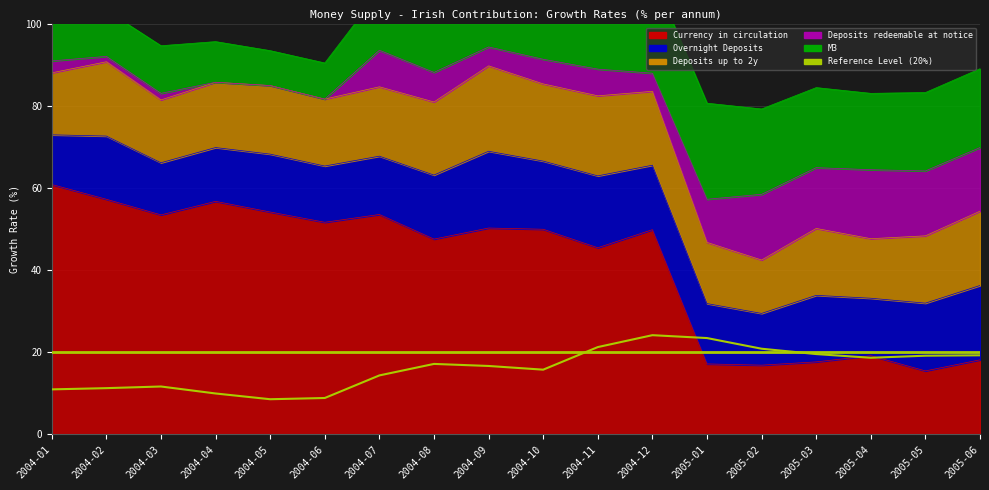

How many interior local peaks does the Deposits up to 2y series have?

5